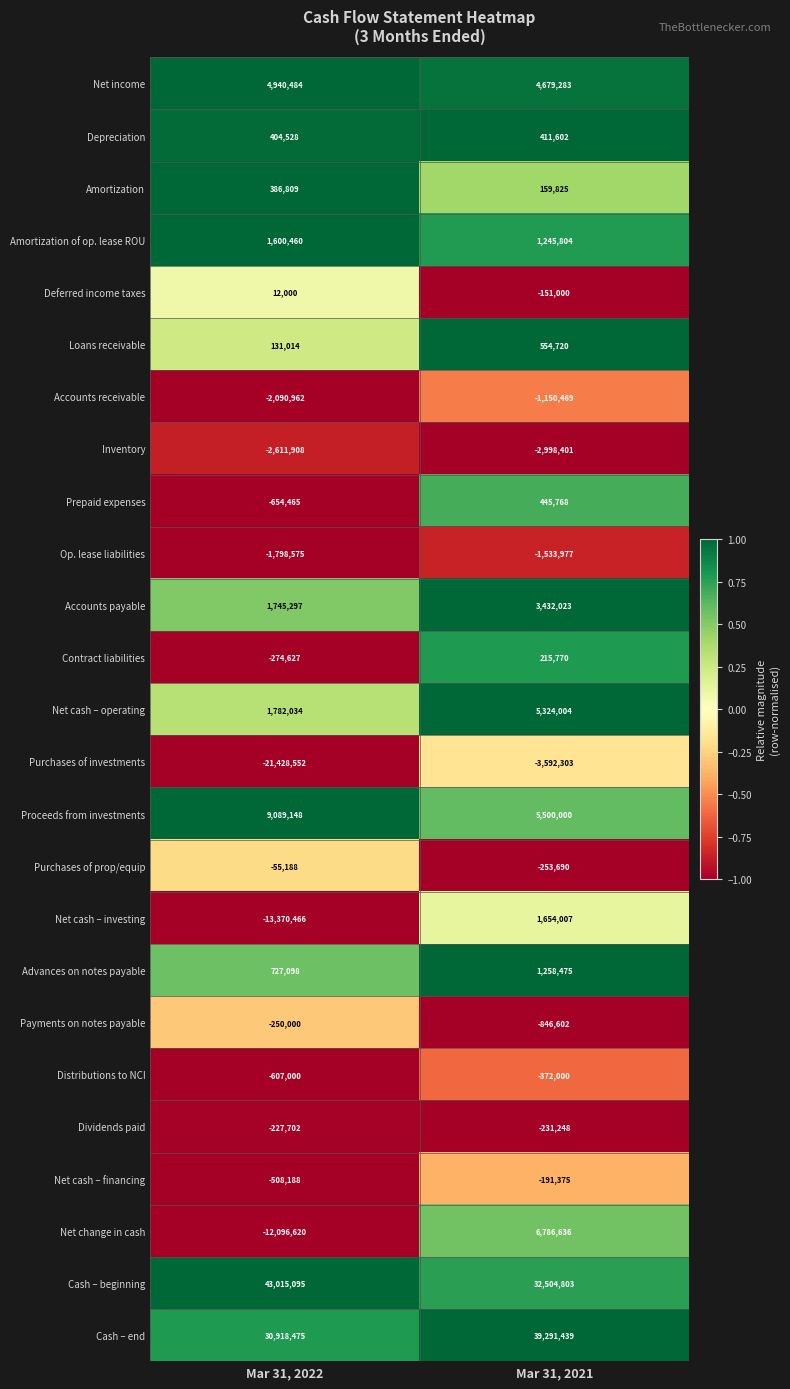

What is the difference between the maximum and minimum values in the Depreciation series?

7074